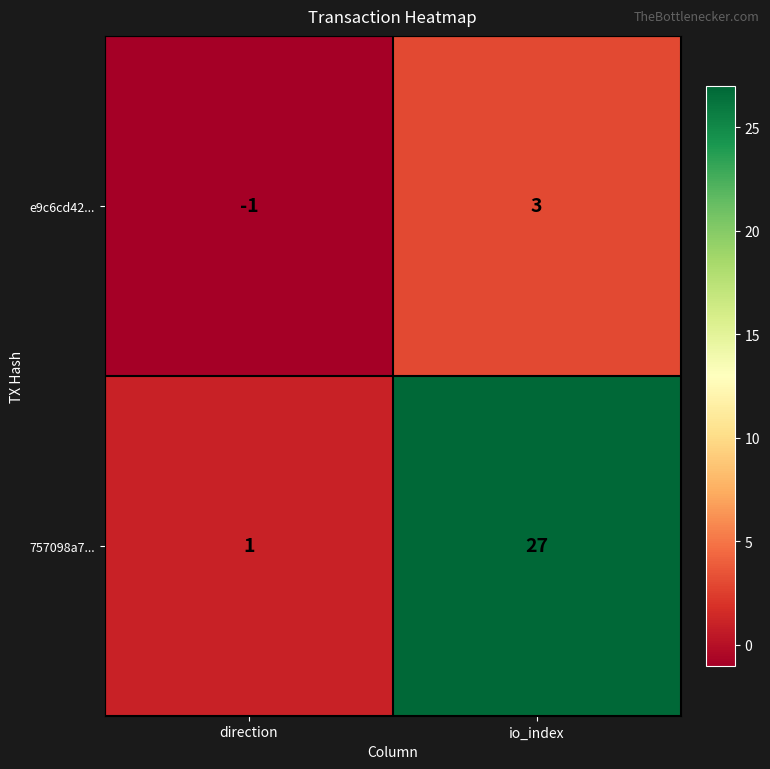

What is the difference between the 757098a7... values at direction and io_index?

26